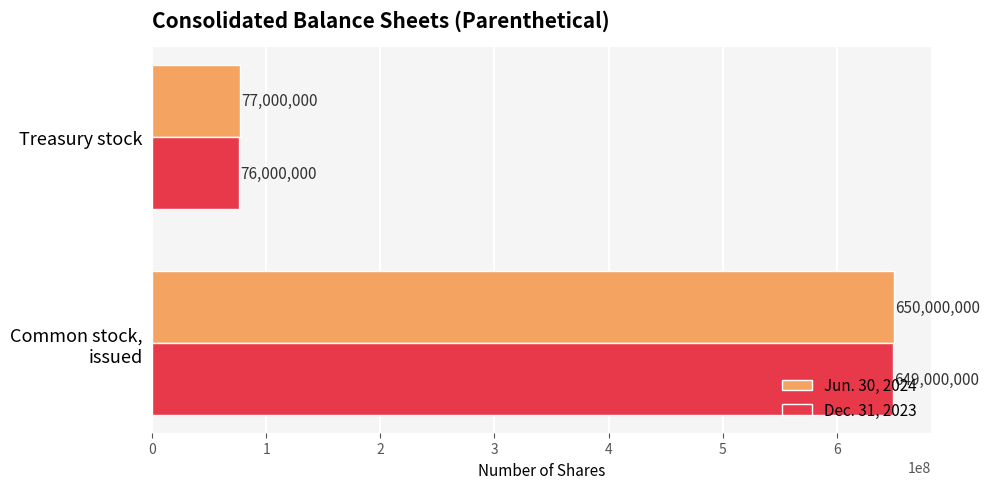

Which series has the largest total across all categories?

Jun. 30, 2024